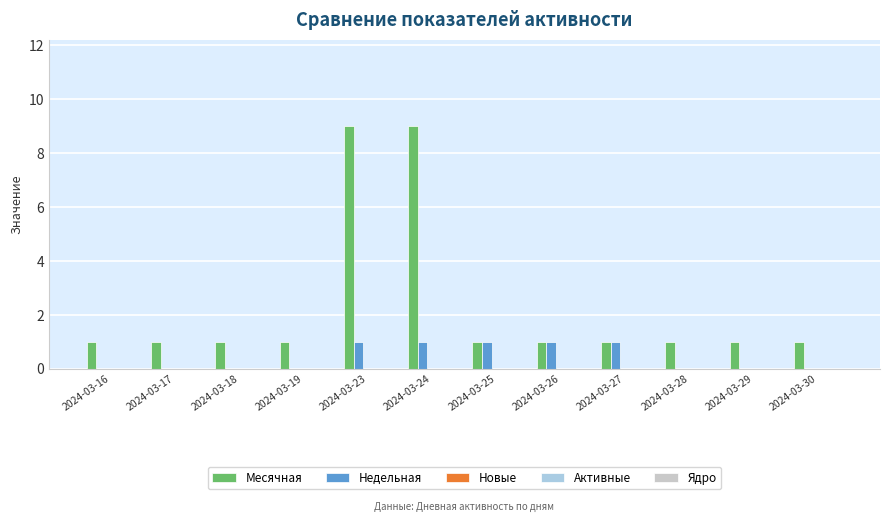

How many categories are shown in the chart?

12